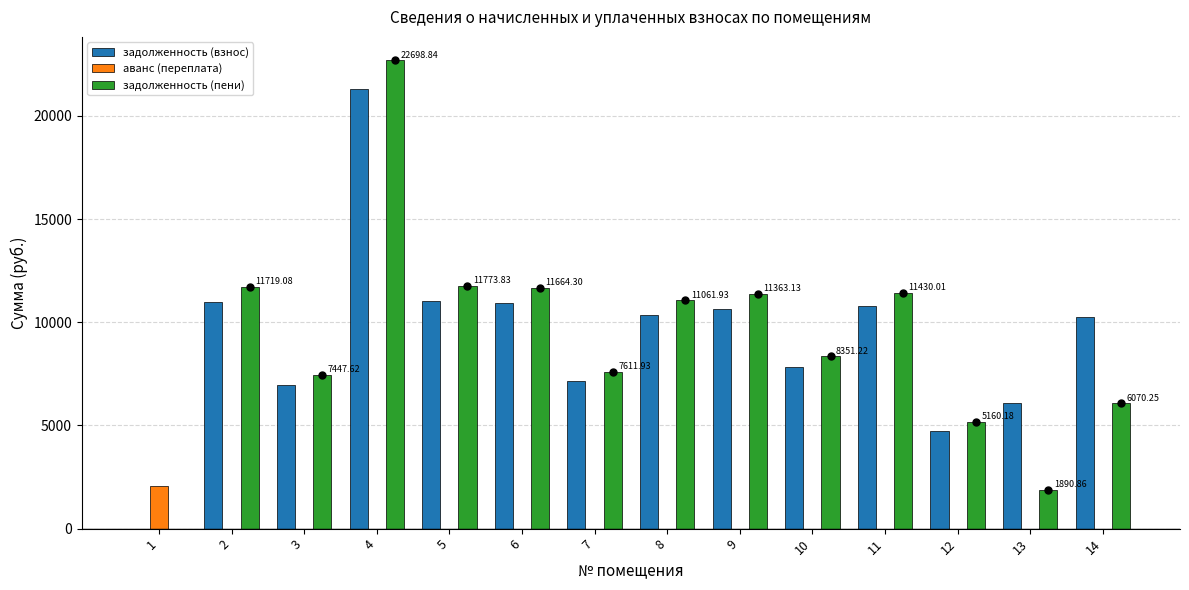

Which series changed the most between 4 and 8?

задолженность (пени)